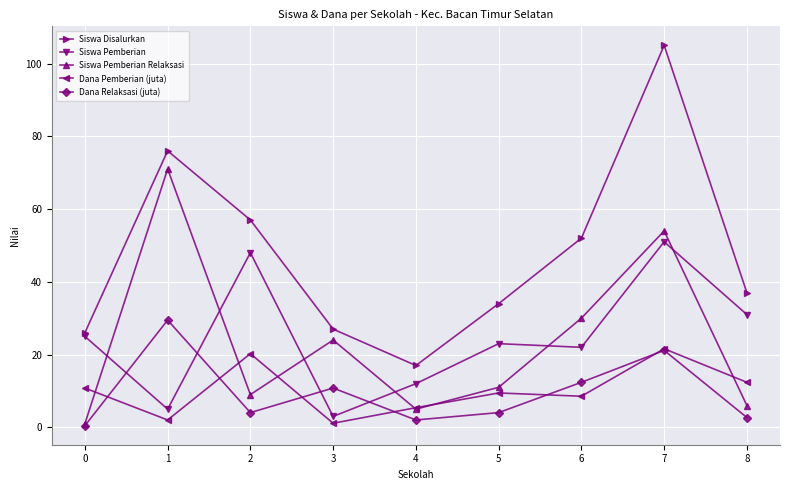

Between 1 and 6, which series saw the biggest shift?

Siswa Pemberian Relaksasi